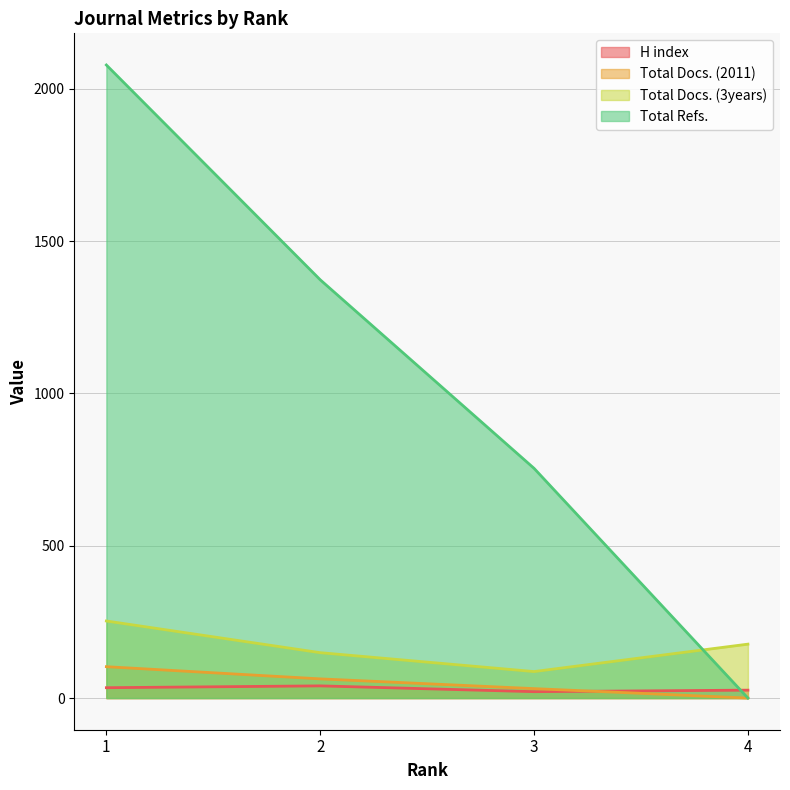

The value of H index at 3 is 37. True or false?

False